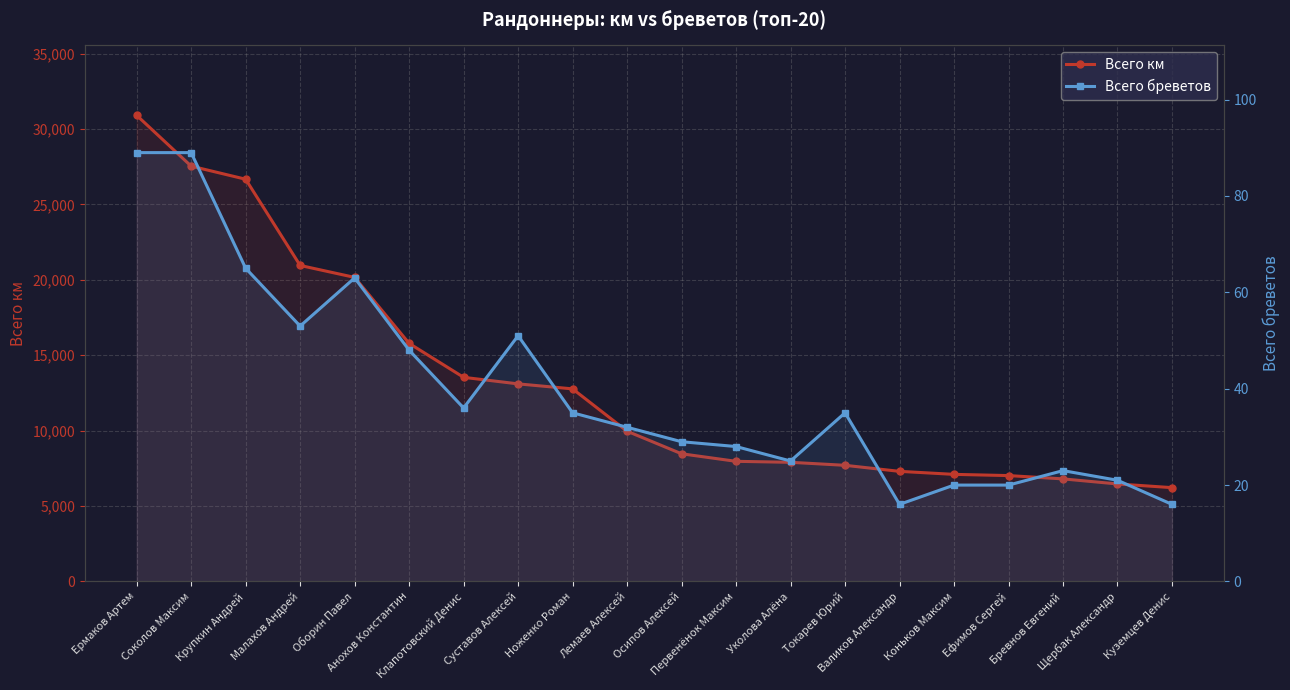

How many data points does each series have?

20